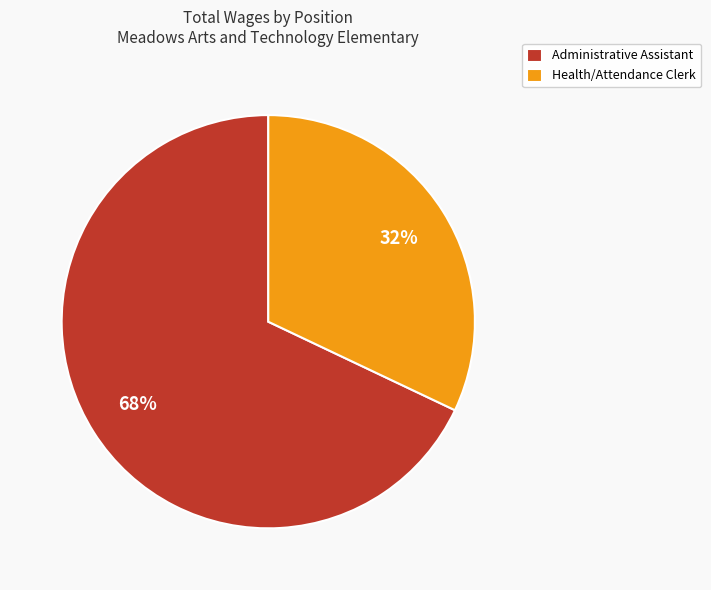

Is it true that Health/Attendance Clerk is 32% of the pie?

True